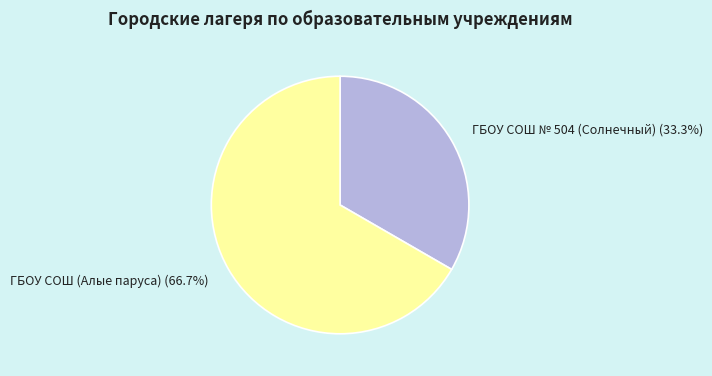

To the nearest percent, what is the difference between the largest and smallest slice percentages?

33%